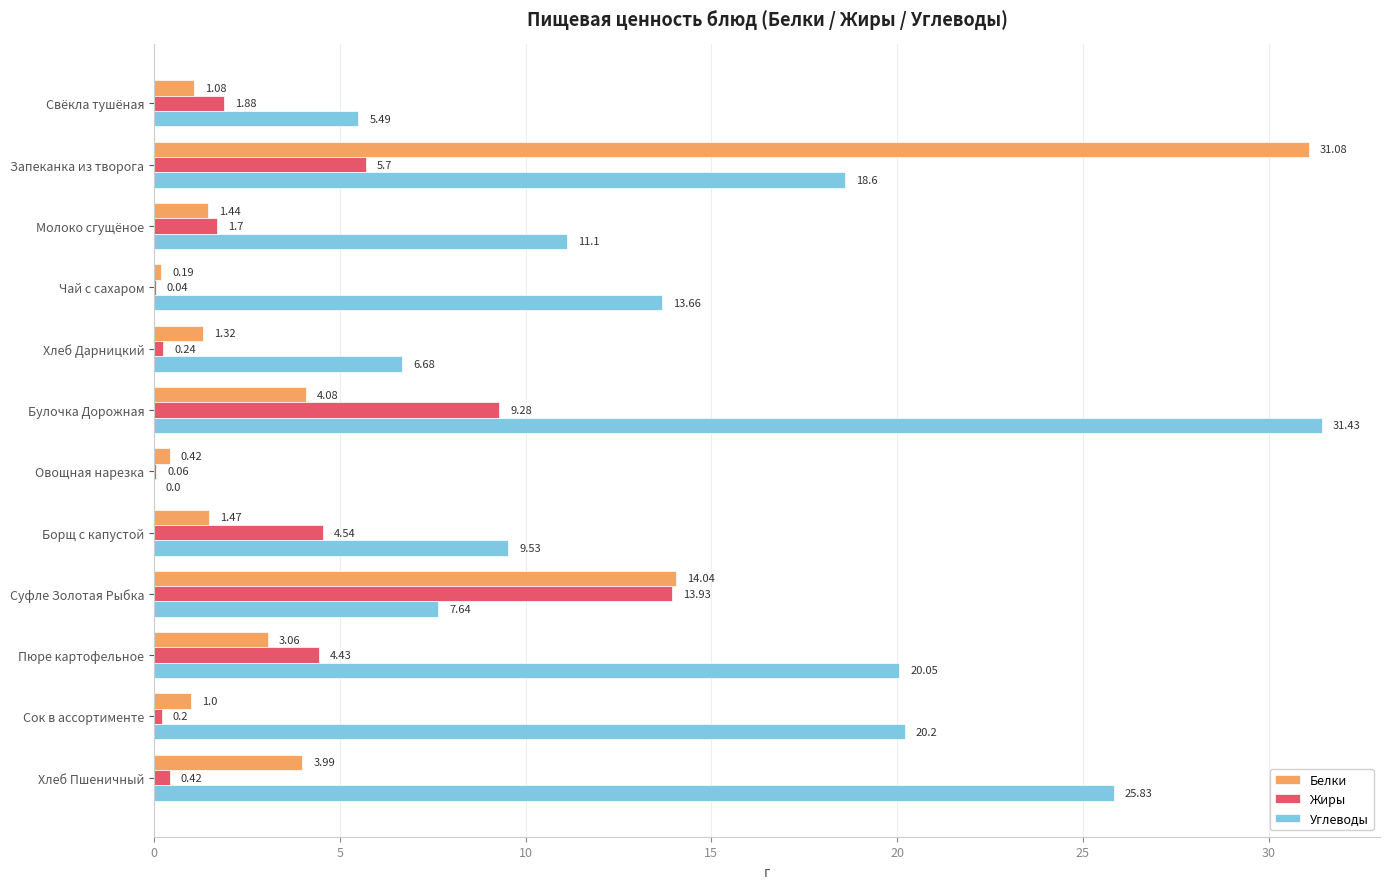

What is the sum of all Белки values?

63.2